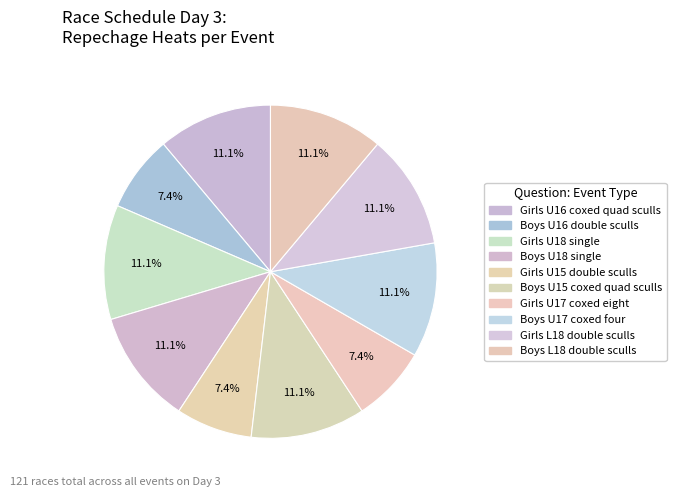

Count the number of slices in the pie.

10